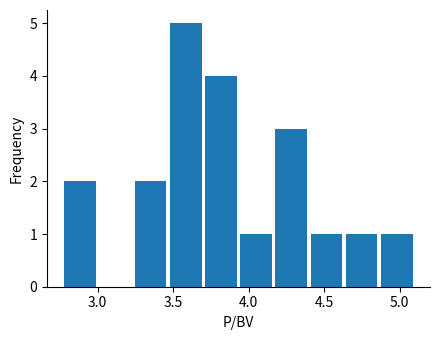

What is the height of the bar covering 4.90 to 5.10 on the x-axis? Neither the bar edges nor the heights are printed on the chart, so give them approximately, as read against the axes.

1